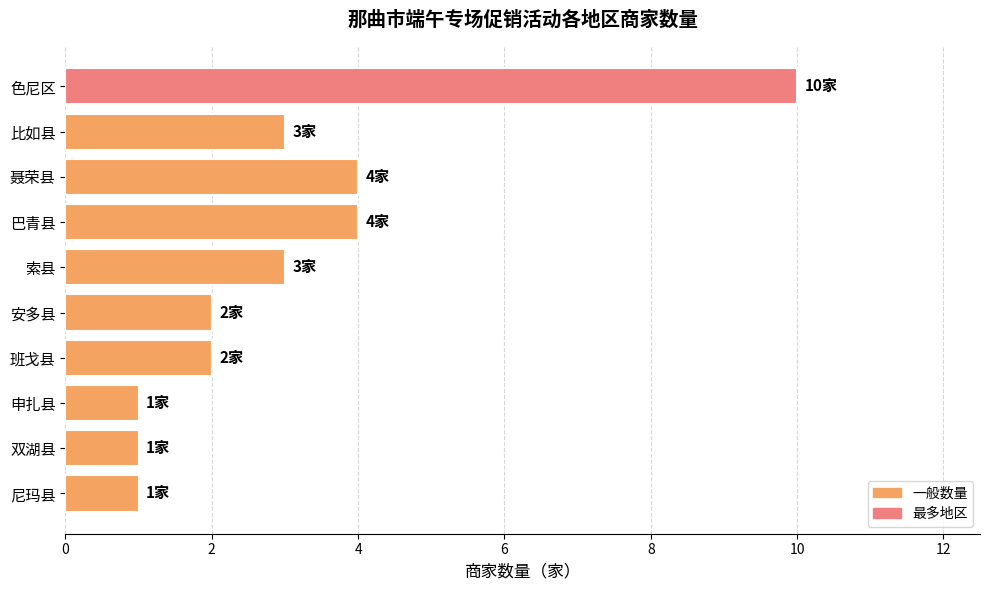

What is the average value?

3